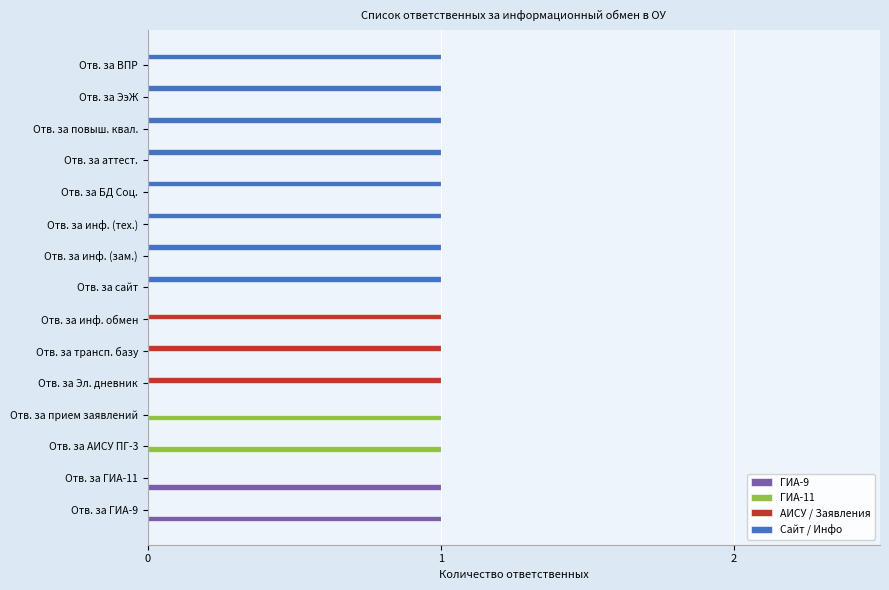

Is it true that ГИА-11 equals 0 at Отв. за аттест.?

True